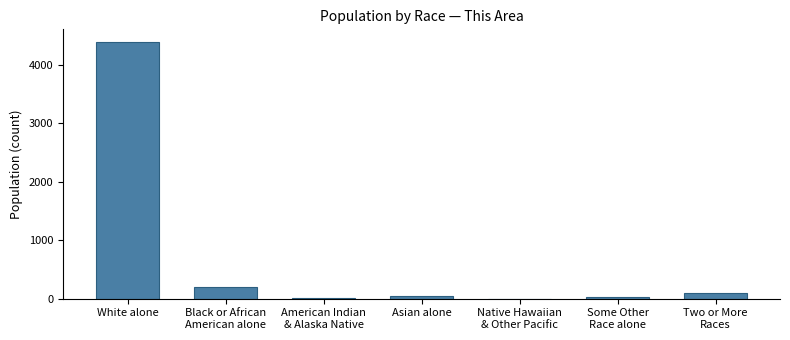

Is it true that the value at White alone is 1475?

False